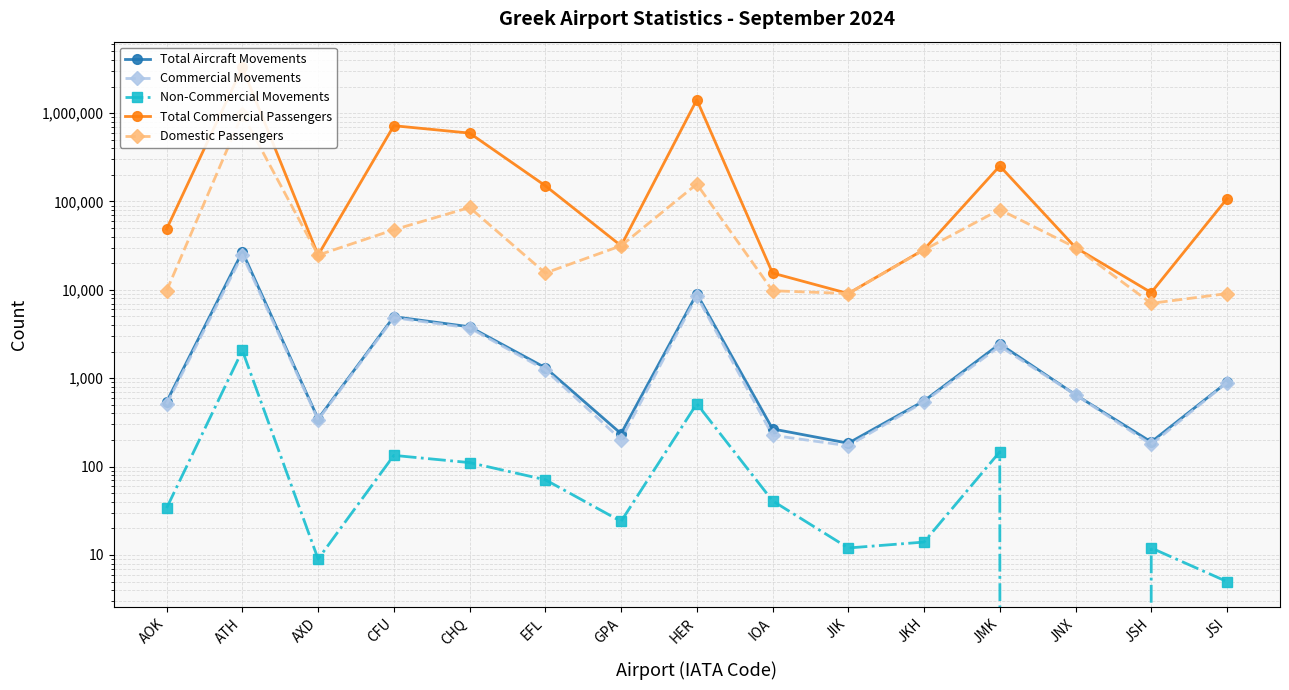

Which series has the largest total across all categories?

Total Commercial Passengers